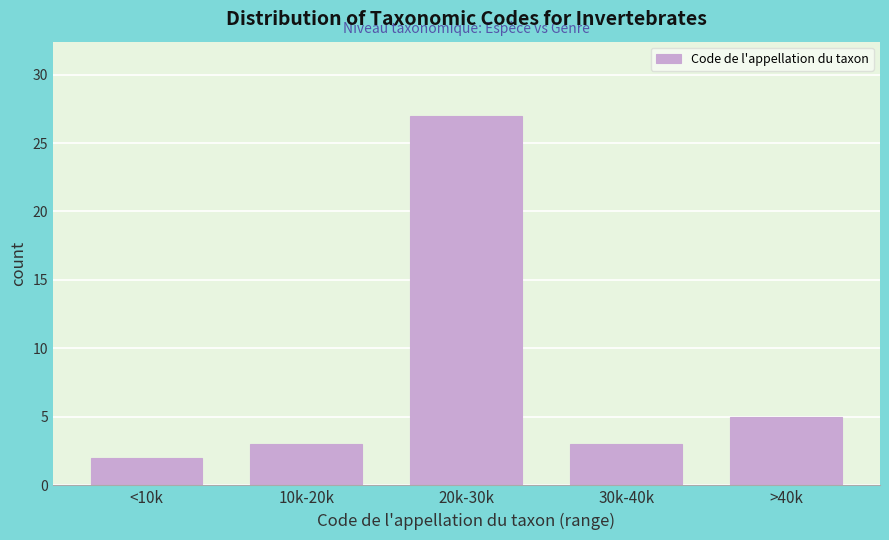

Reading right to left, what are all the values shown in this chart?

>40k=5	30k-40k=3	20k-30k=27	10k-20k=3	<10k=2